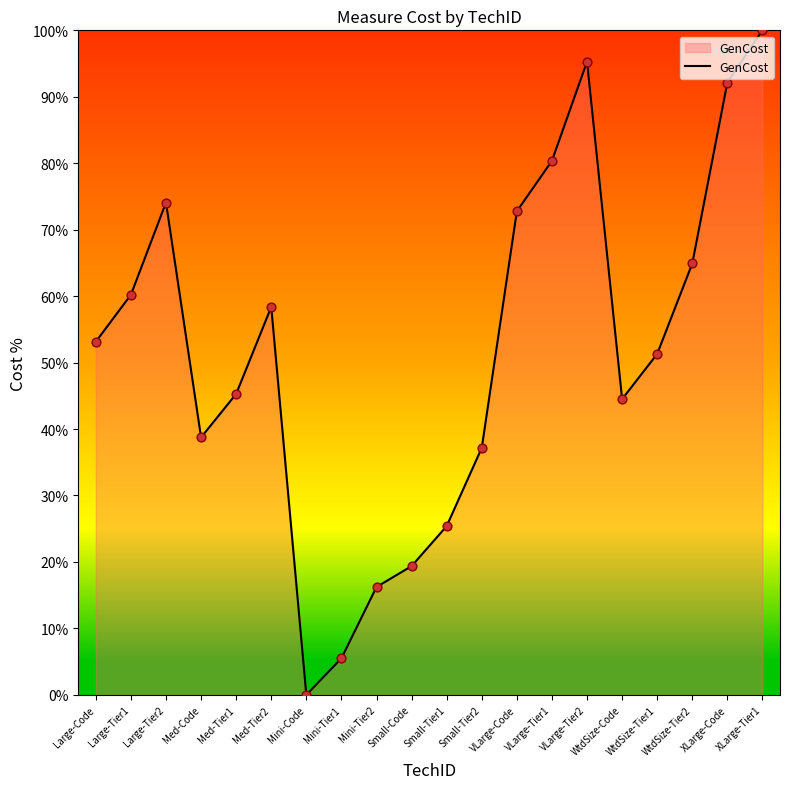

Which has a higher value, Med-Tier1 or XLarge-Tier1?

XLarge-Tier1